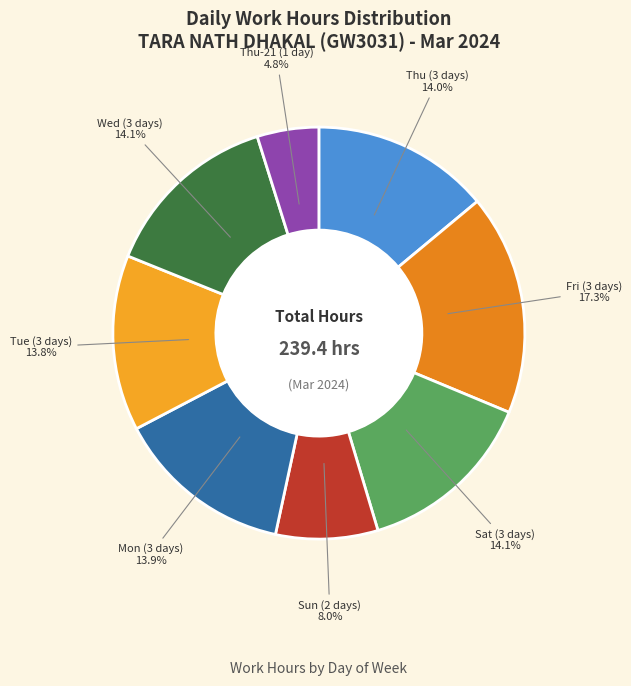

Is Thu (3 days) the majority of the pie?

No